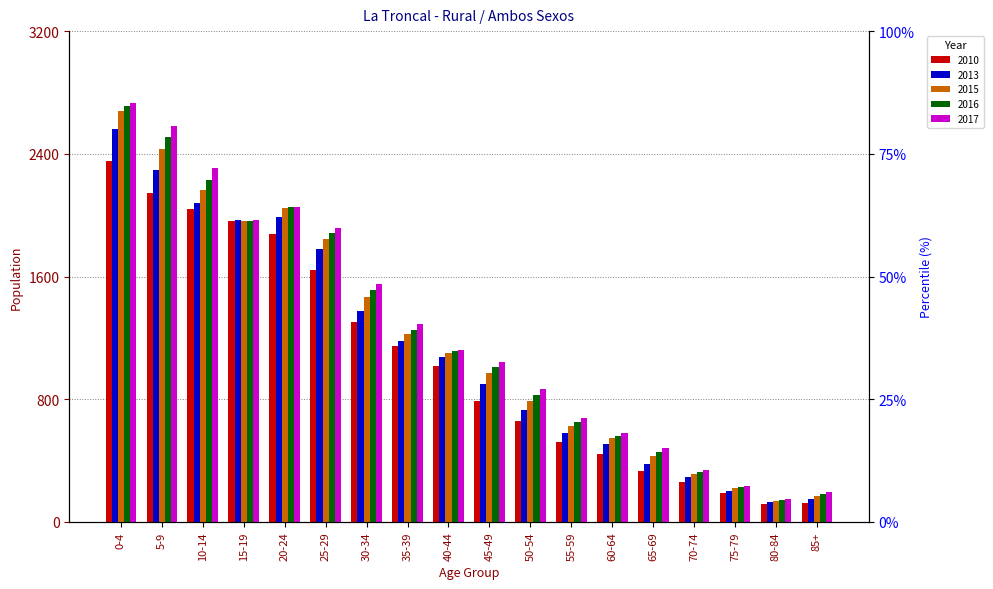

Where does the 2016 series first go above 1113?

0-4